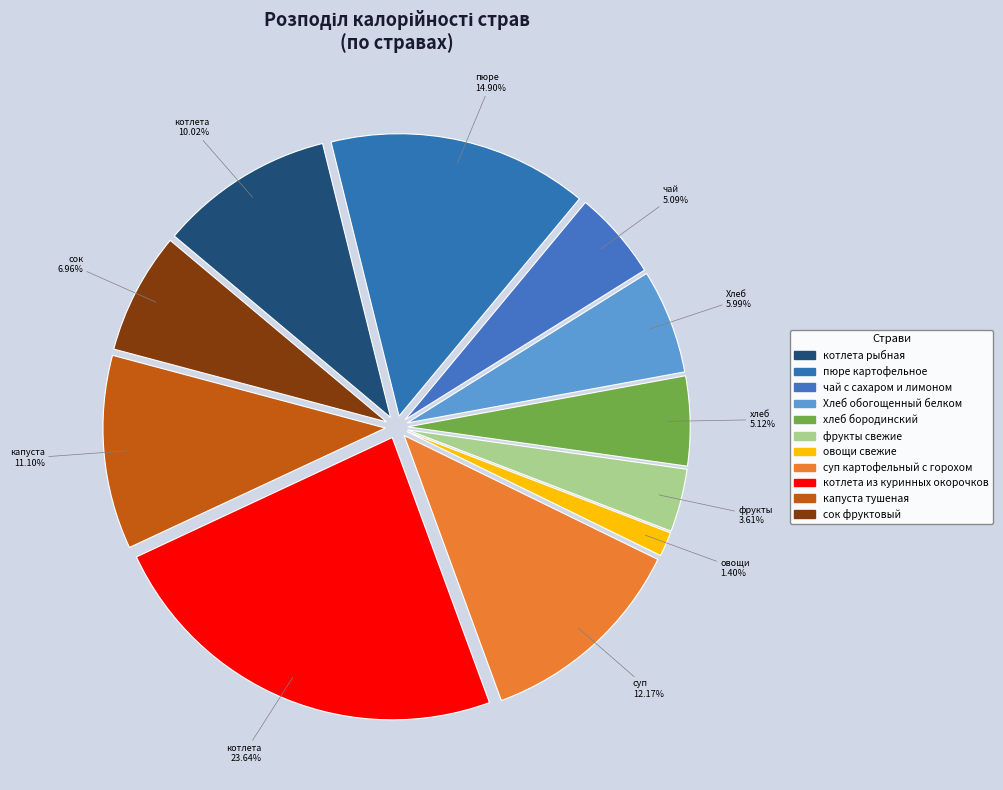

True or false: пюре картофельное accounts for 4% of the total.

False